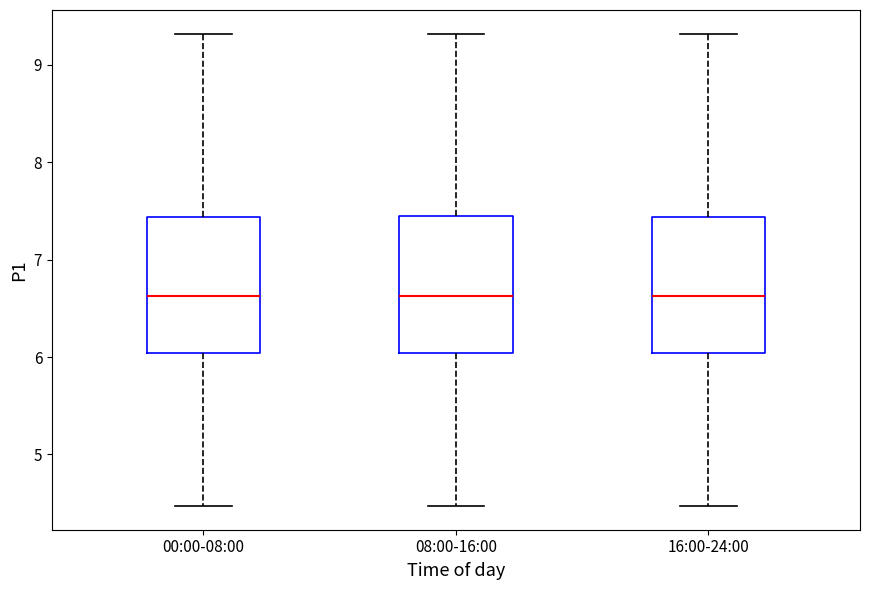

Where does the median line of the box for 16:00-24:00 sit on the y-axis? The values are not printed on the chart, so give them approximately, as read against the axis.

6.6